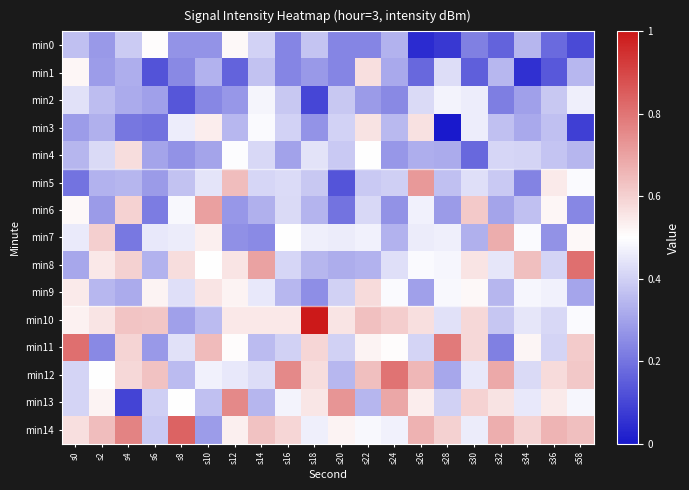

Rank the series by their maximum value, from highest to lowest.

min10, min14, min8, min11, min12, min13, min5, min6, min7, min9, min4, min1, min3, min0, min2